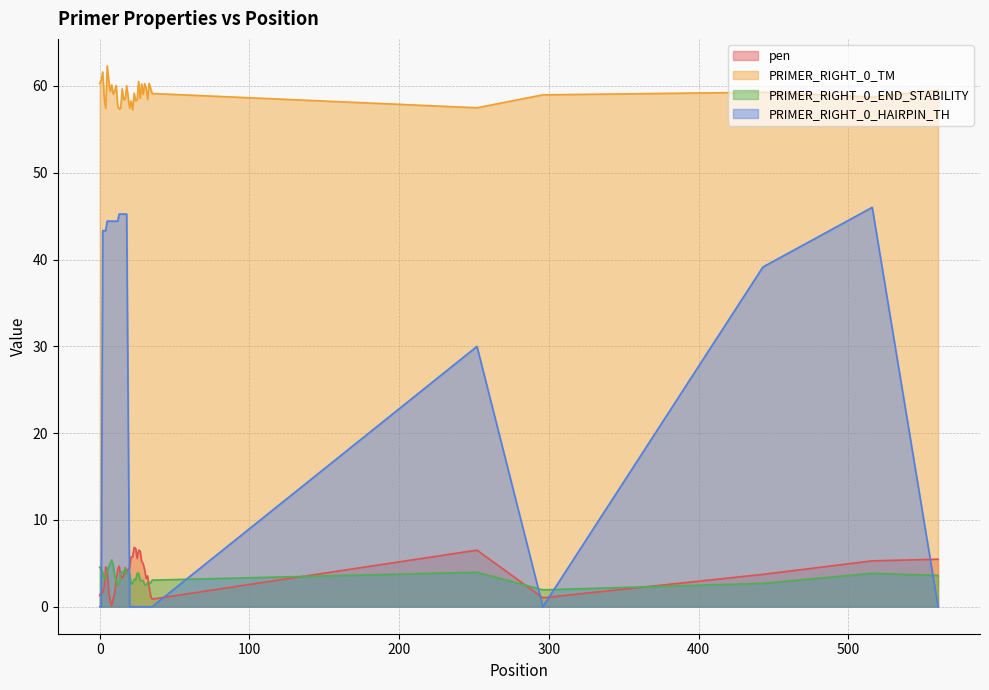

Reading right to left, what are all the values shown in this chart?

pen: 5.5	5.3	3.7	1.0	6.5	0.9	1.3	2.3	3.5	3.2	4.3	5.0	5.2	6.4	6.5	5.6	6.7	6.8	5.8	5.7	4.6	4.0	4.5	3.6	3.3	3.5	4.7	4.2	3.1	1.6	0.9	0.1	0.6	1.7	4.3	4.6	2.3	1.6	1.6	1.3
PRIMER_RIGHT_0_TM: 59.5	58.7	59.3	59.0	57.5	59.1	59.7	60.3	58.5	59.8	60.3	59.0	60.2	58.6	60.5	58.4	58.3	59.2	57.2	58.3	57.4	60.0	58.5	58.4	59.7	57.5	57.3	57.8	60.1	59.4	59.1	60.1	59.4	60.7	62.3	57.4	58.7	61.6	60.6	60.3
PRIMER_RIGHT_0_END_STABILITY: 3.6	3.9	2.7	1.9	4.0	3.1	2.7	2.8	2.8	2.5	2.5	3.0	3.0	3.0	3.9	3.9	3.1	3.2	2.7	2.6	3.9	3.9	4.5	3.9	4.0	3.9	2.6	2.6	3.0	3.5	4.8	5.4	5.0	4.6	4.2	3.3	3.2	4.0	4.3	4.5
PRIMER_RIGHT_0_HAIRPIN_TH: 0.0	46.0	39.1	0.0	30.0	0.0	0.0	0.0	0.0	0.0	0.0	0.0	0.0	0.0	0.0	0.0	0.0	0.0	0.0	0.0	0.0	45.2	45.2	45.2	45.2	45.2	45.2	44.4	44.4	44.4	44.4	44.4	44.4	44.4	44.4	43.3	43.3	43.3	0.0	0.0